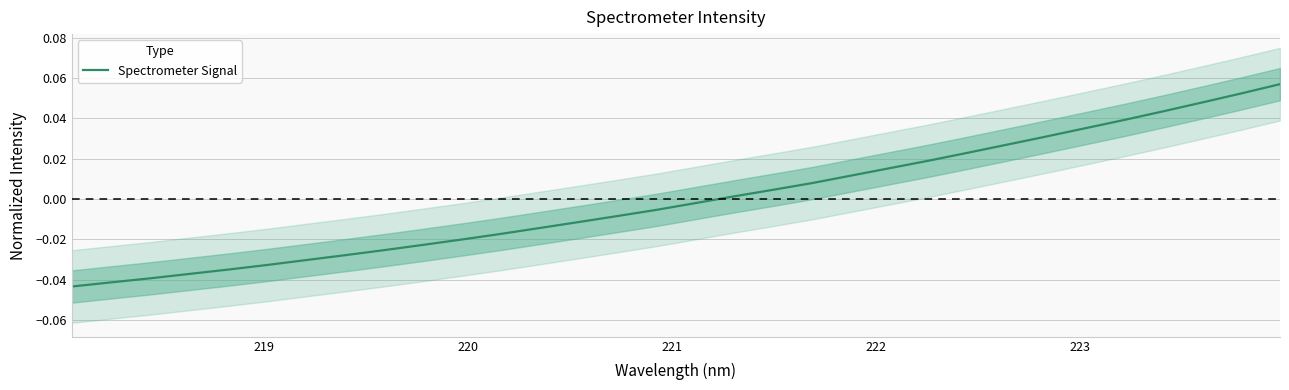

How many lines are shown in the chart?

1